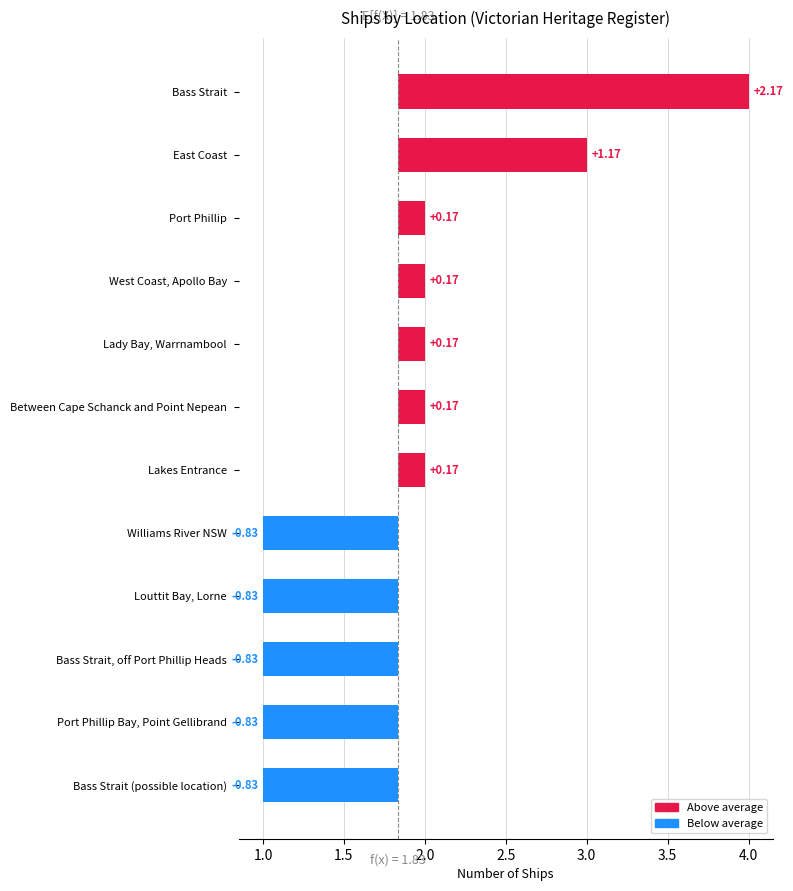

Which has a higher value, Lakes Entrance or West Coast, Apollo Bay?

Lakes Entrance